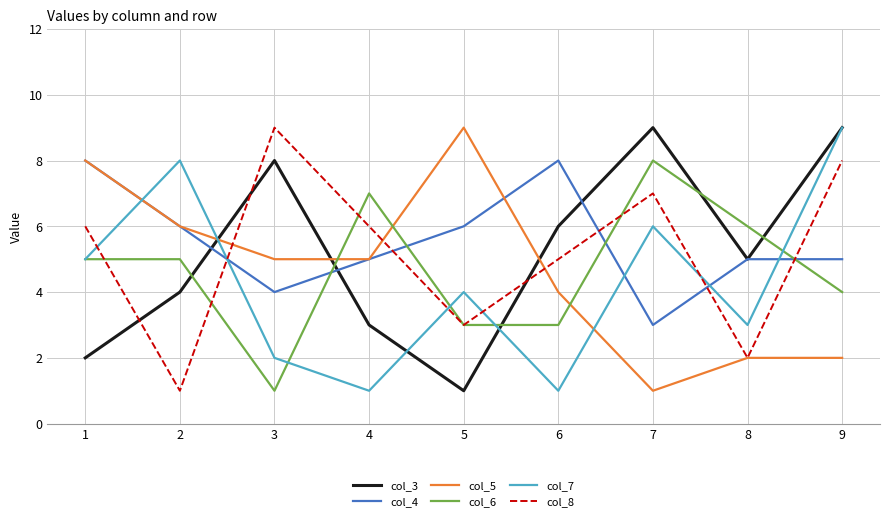

True or false: col_3 has a value of 12 at 3.

False